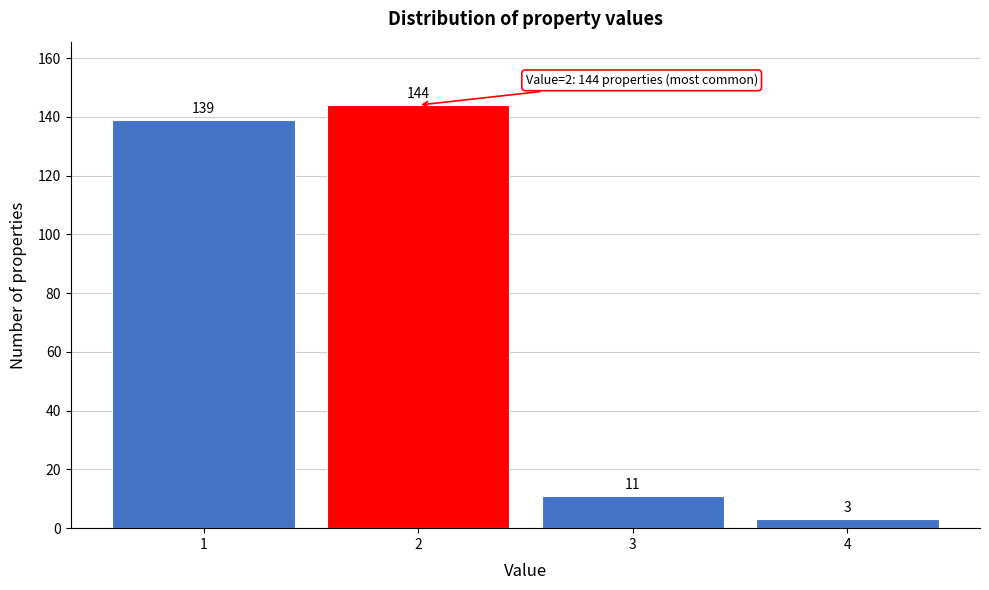

Reading left to right, what are all the values shown in this chart?

139	144	11	3